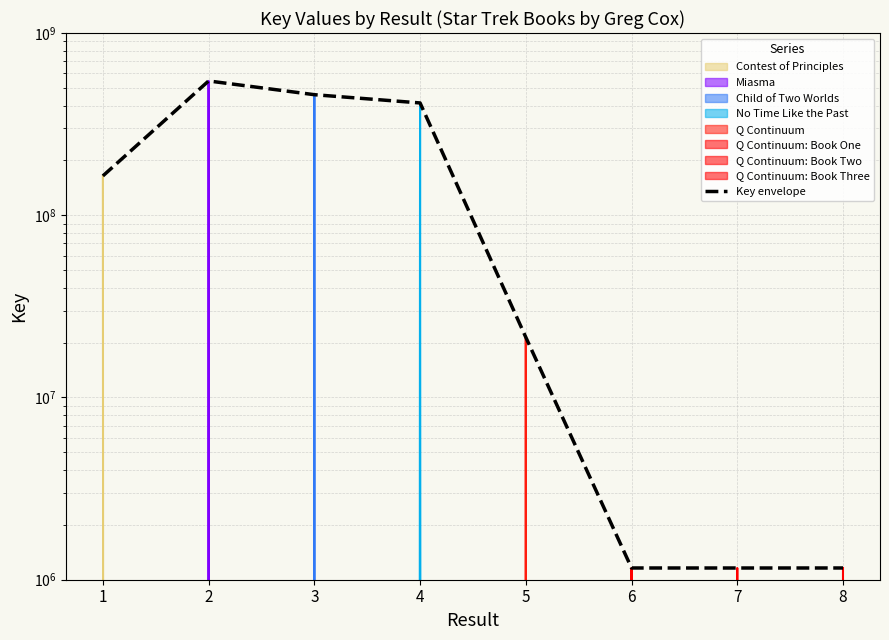

How many points are higher than both their immediate neighbors (excluding endpoints)?

1